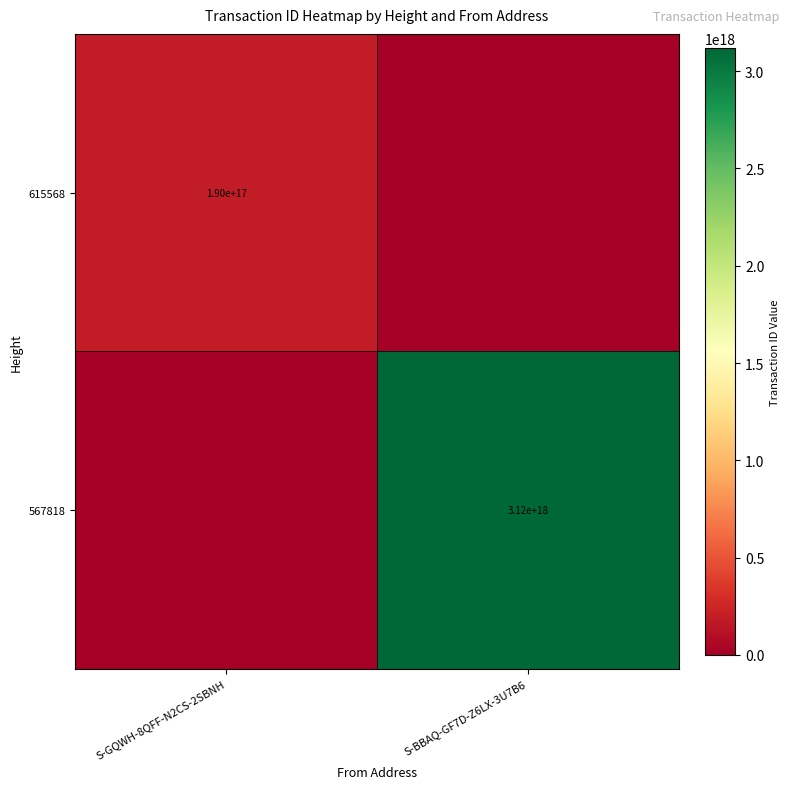

At how many categories does at least one series exceed 1465176198312237056?

1